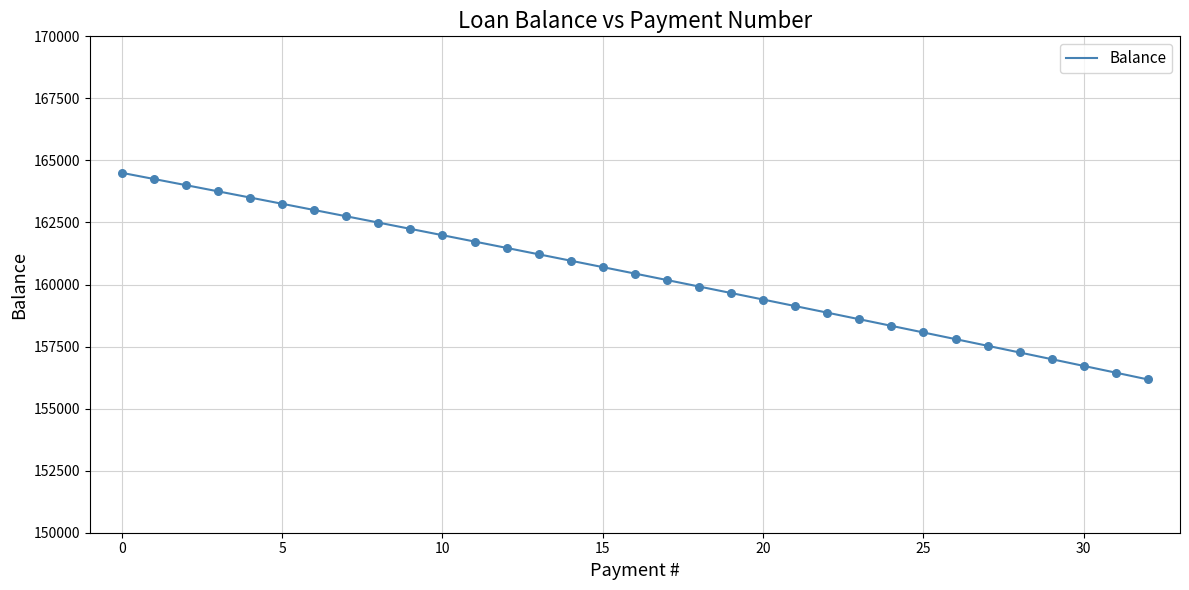

What is the difference between the maximum and minimum values?

8324.7